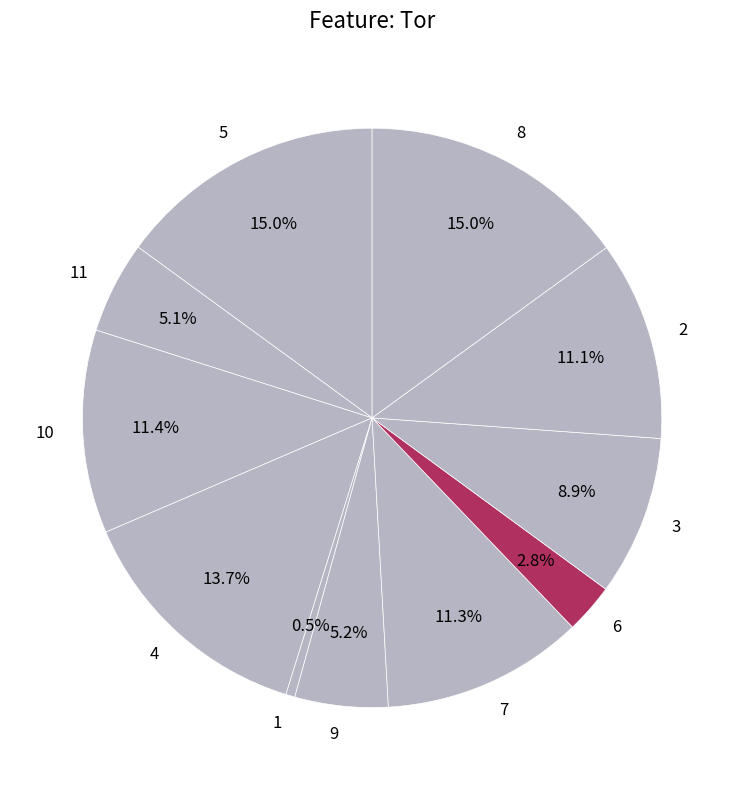

How many segments does this pie chart have?

11